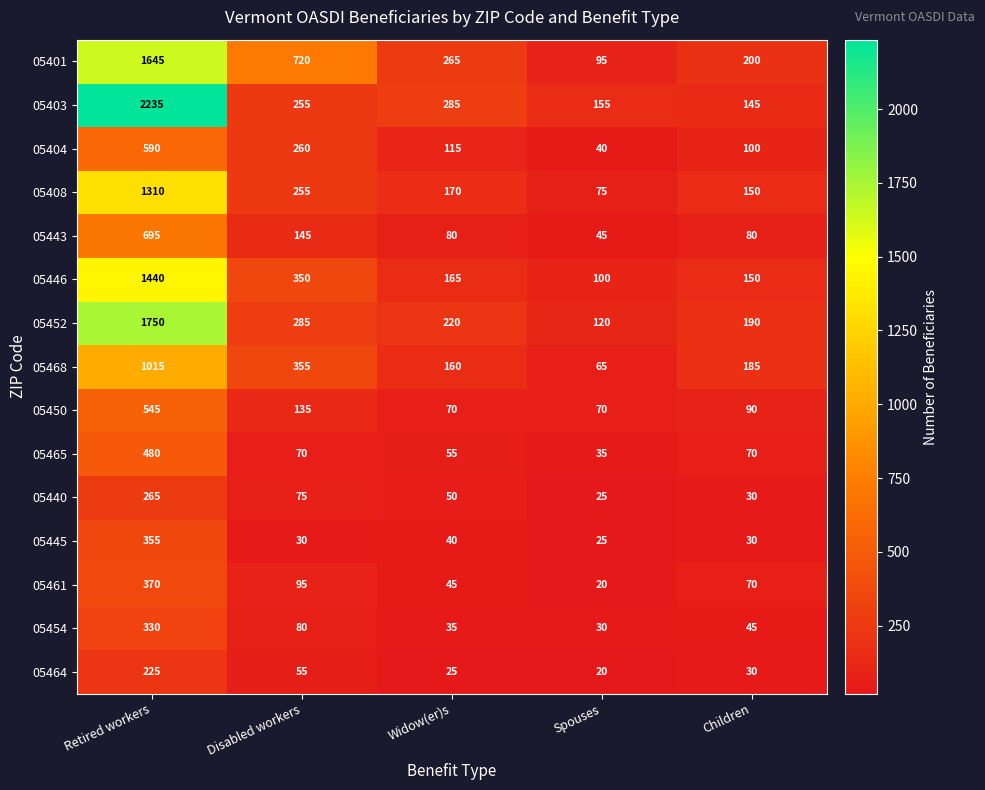

What is the difference between the 05404 values at Widow(er)s and Spouses?

75